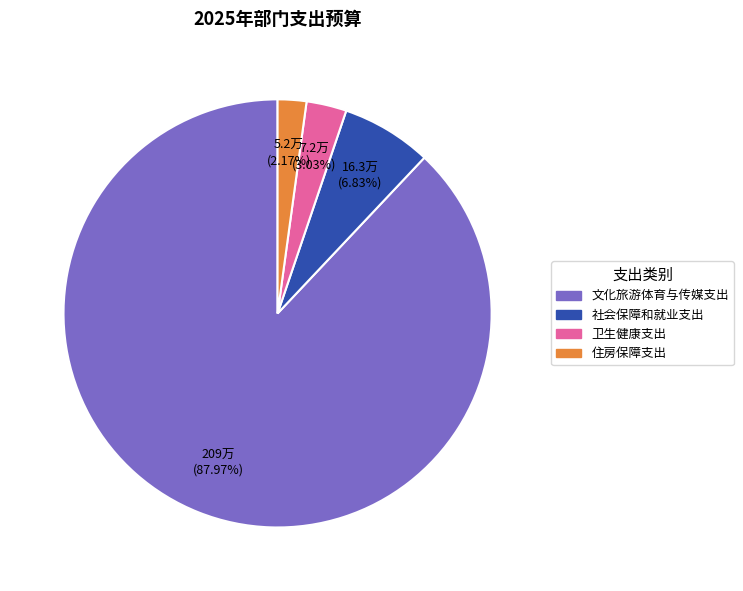

To the nearest percent, what is the difference between the 文化旅游体育与传媒支出 and 住房保障支出 slice percentages?

86%